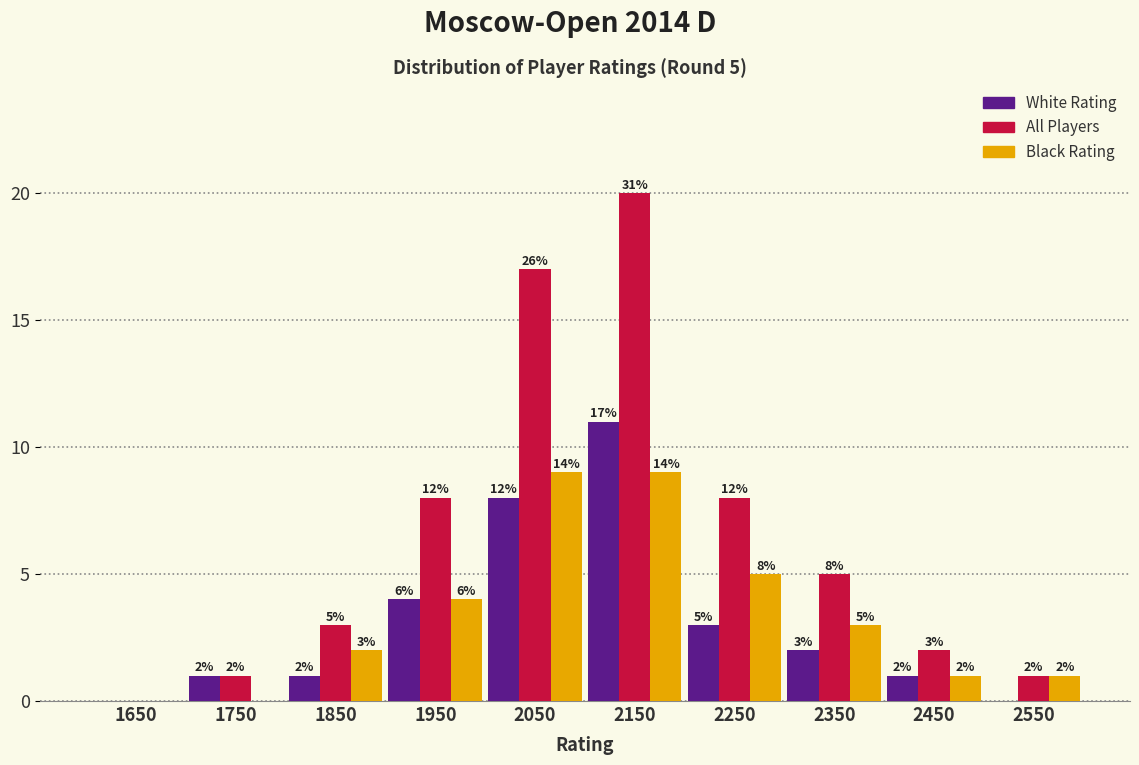

Reading left to right, extract all data points from this chart.

White Rating: 1650=0	1750=1	1850=1	1950=4	2050=8	2150=11	2250=3	2350=2	2450=1	2550=0
All Players: 1650=0	1750=1	1850=3	1950=8	2050=17	2150=20	2250=8	2350=5	2450=2	2550=1
Black Rating: 1650=0	1750=0	1850=2	1950=4	2050=9	2150=9	2250=5	2350=3	2450=1	2550=1